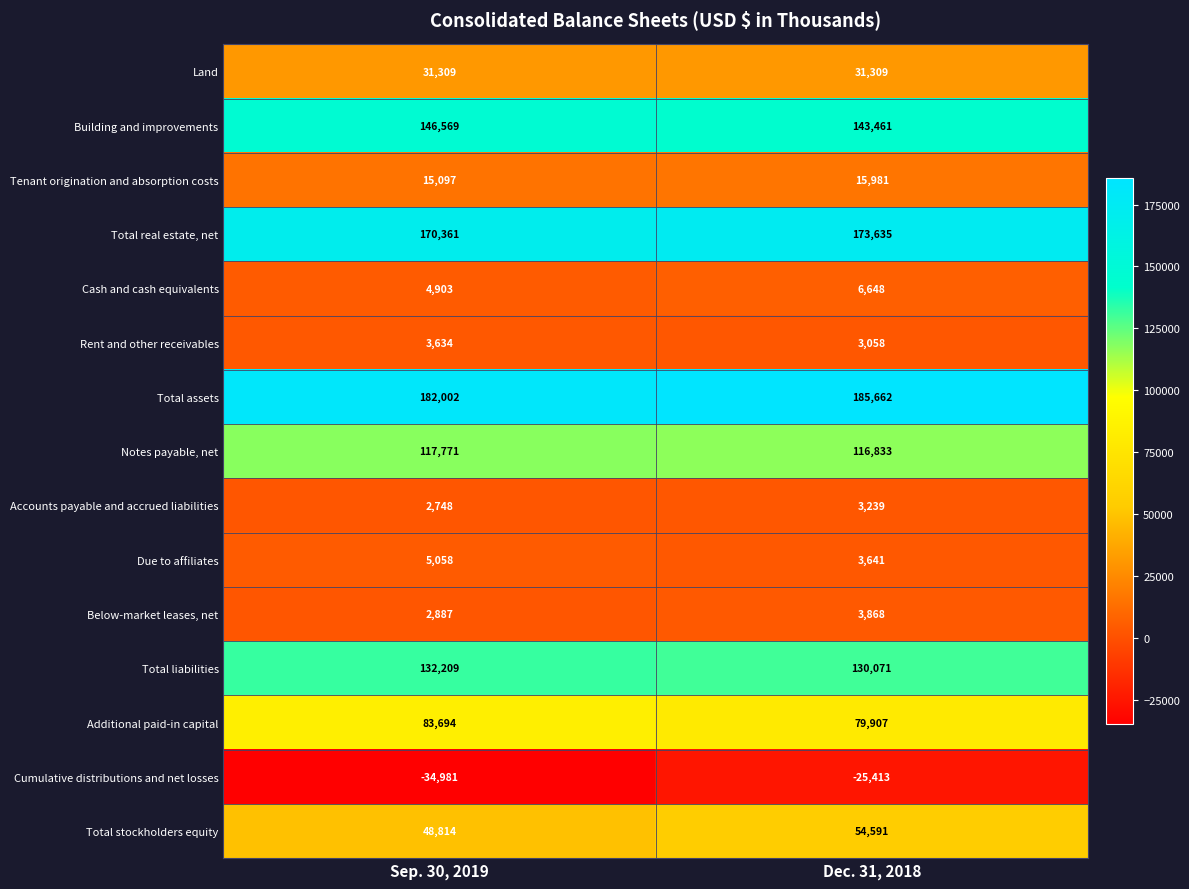

What is the smallest value displayed?

-34981